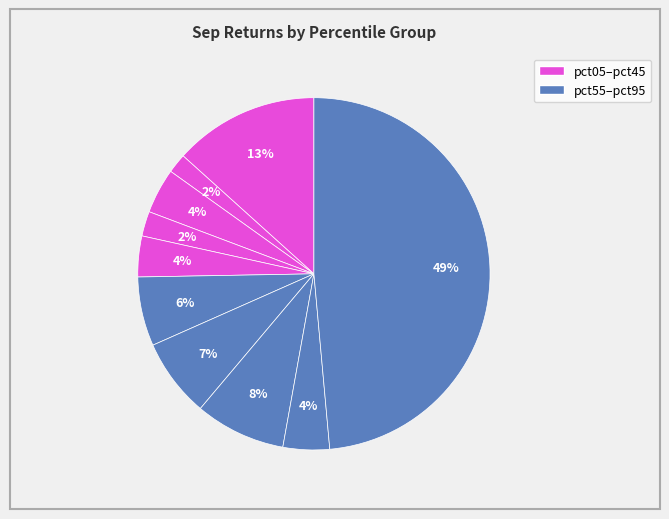

Rank the categories by value from lowest to highest.

pct15, pct35, pct45, pct25, pct85, pct55, pct65, pct75, pct05, pct95